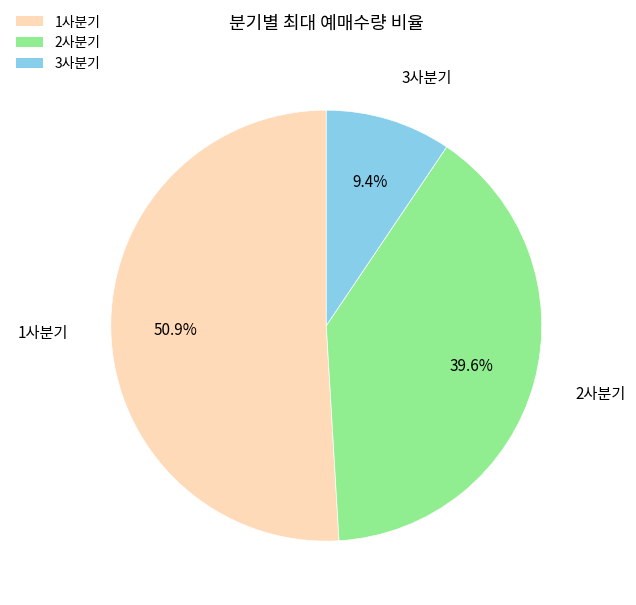

What percentage is the 3사분기 slice, to the nearest percent?

9%